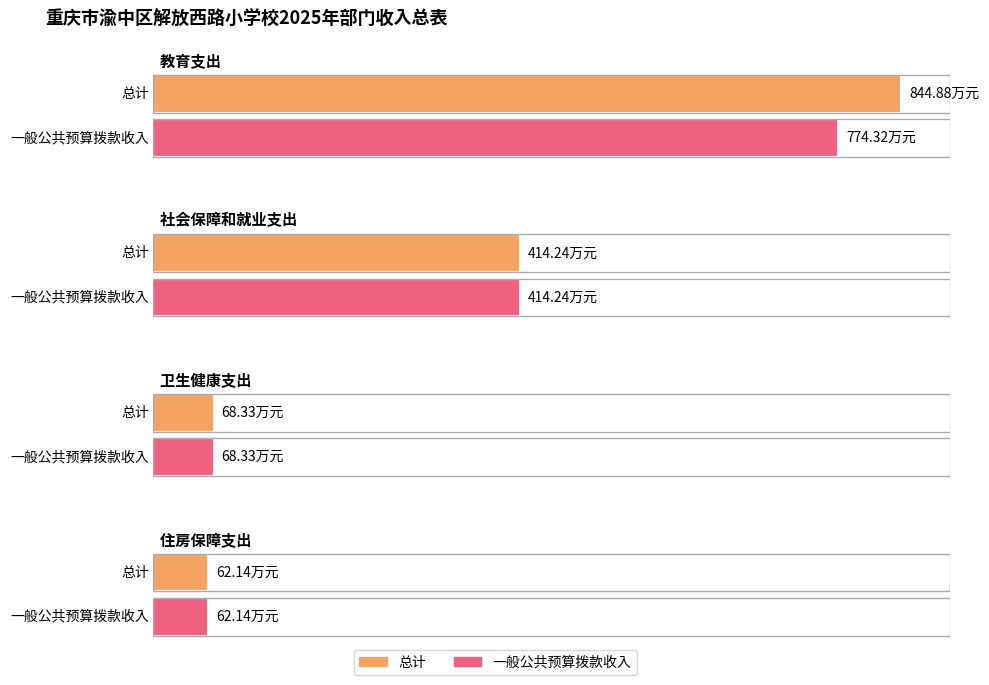

What are all the series names shown in the legend?

总计, 一般公共预算拨款收入